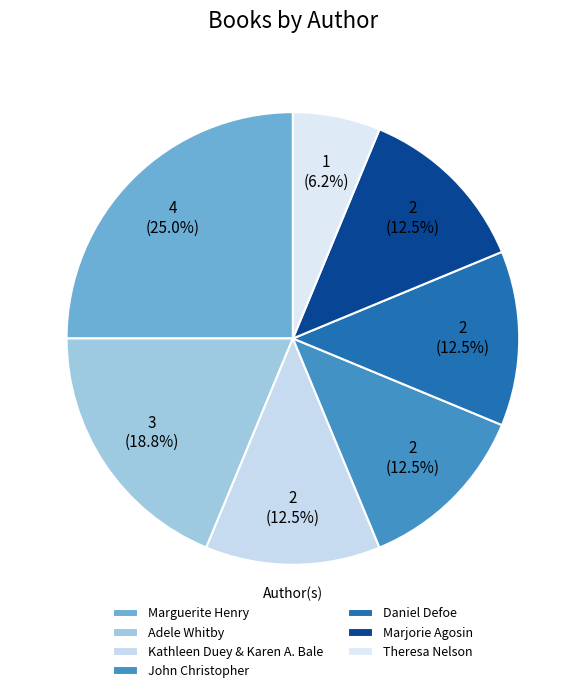

True or false: Kathleen Duey & Karen A. Bale accounts for 18% of the total.

False